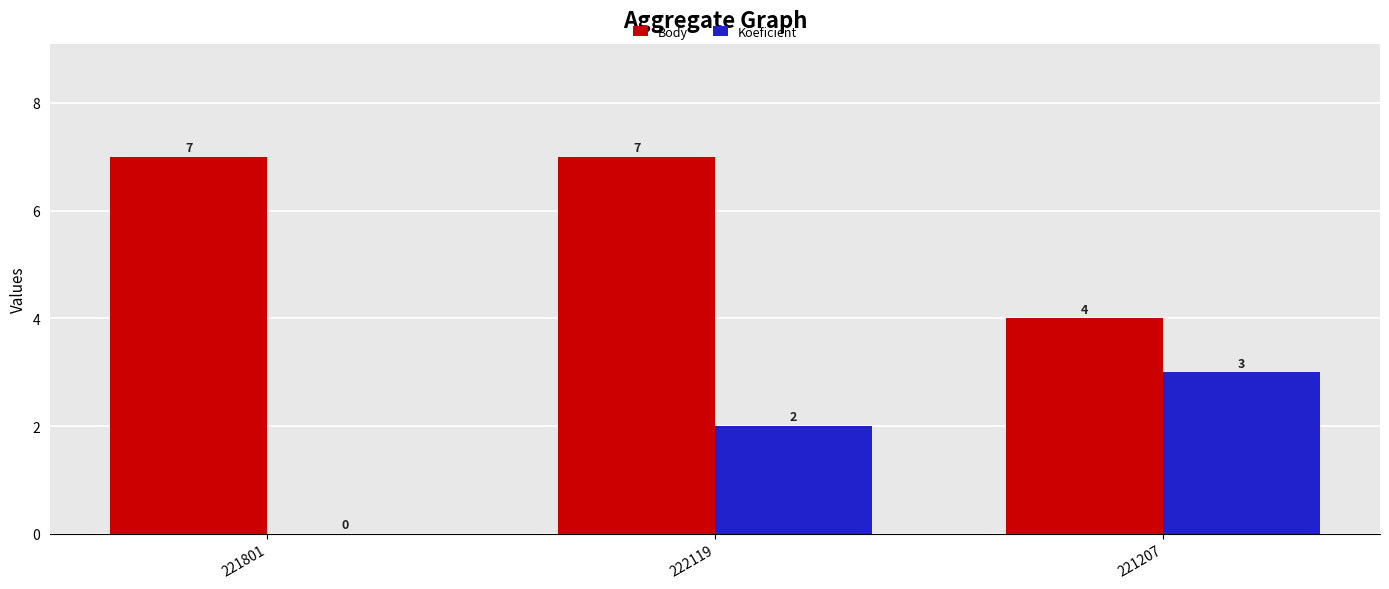

Reading right to left, transcribe all the data shown in this chart.

Body: 4	7	7
Koeficient: 3	2	0